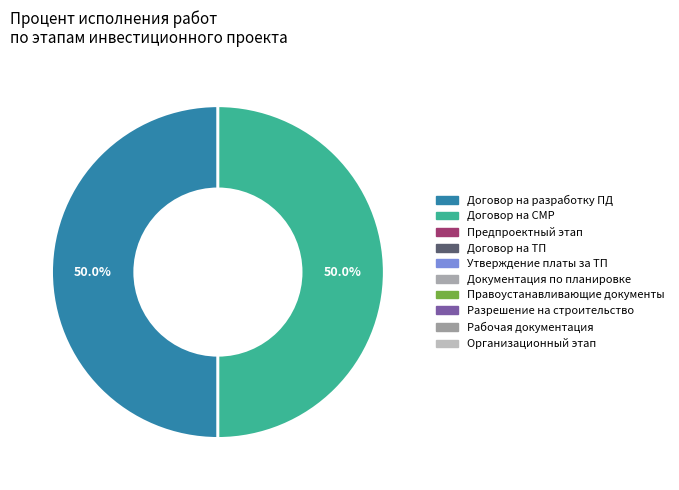

How many slices are in this pie chart?

2